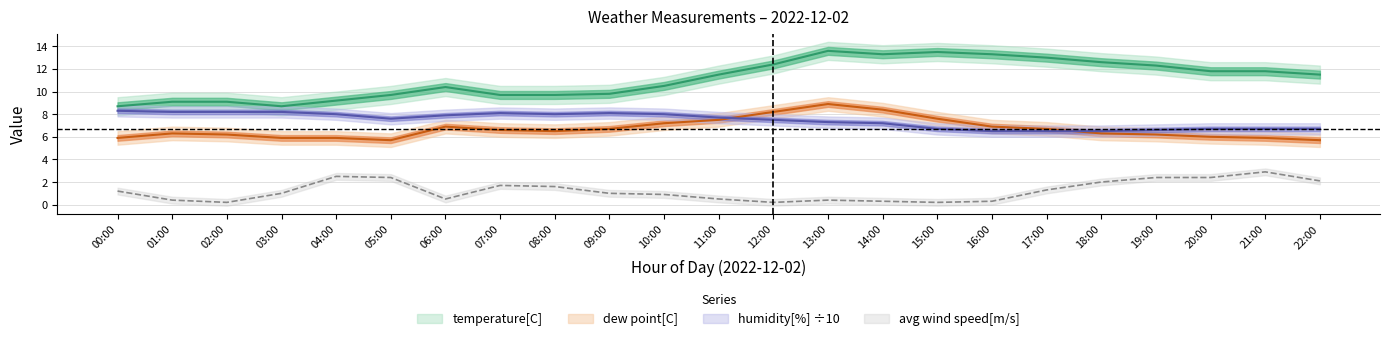

True or false: humidity and temperature intersect in this chart.

False